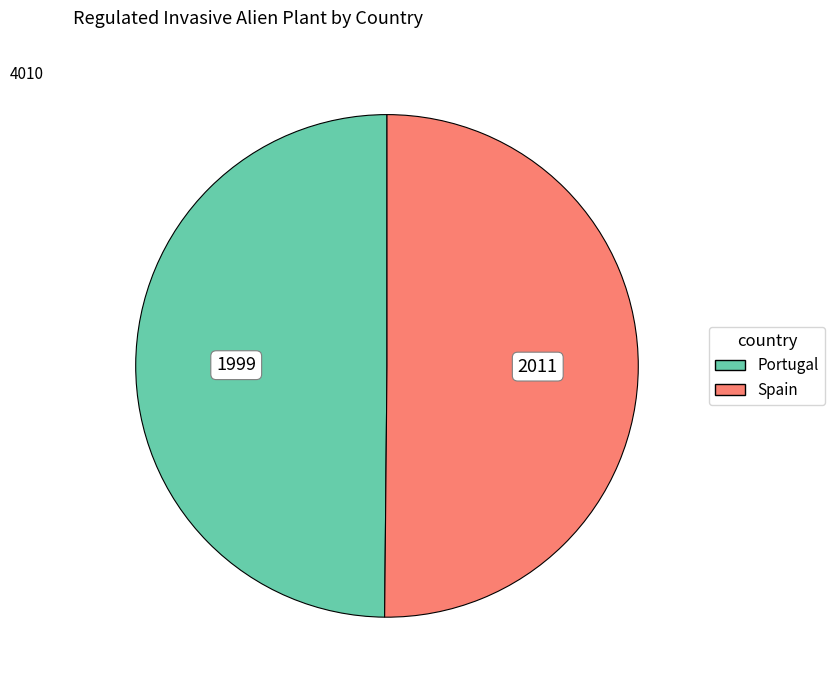

Count the number of slices in the pie.

2